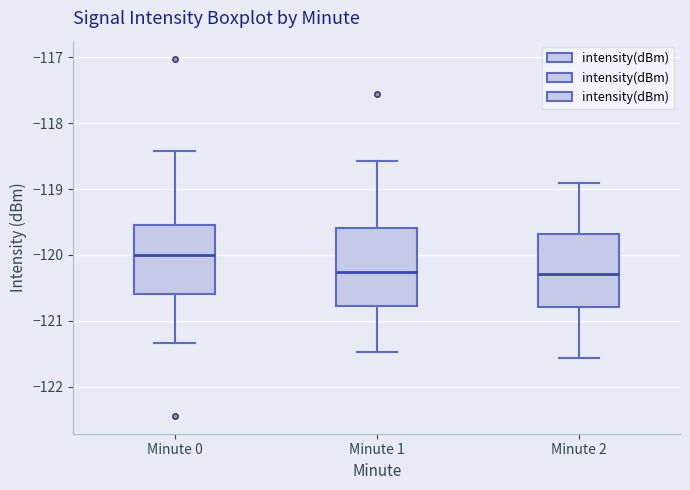

Which box has the highest median line?

Minute 0